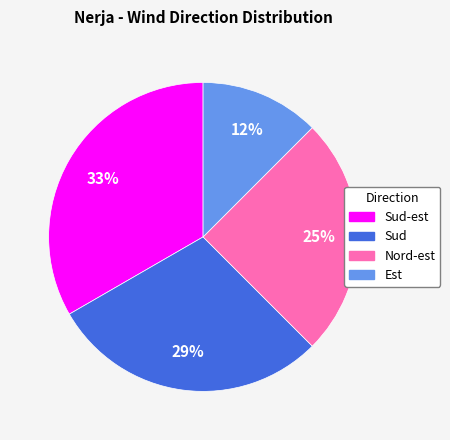

Do Nord-est and Sud-est together represent more than half of the pie?

Yes